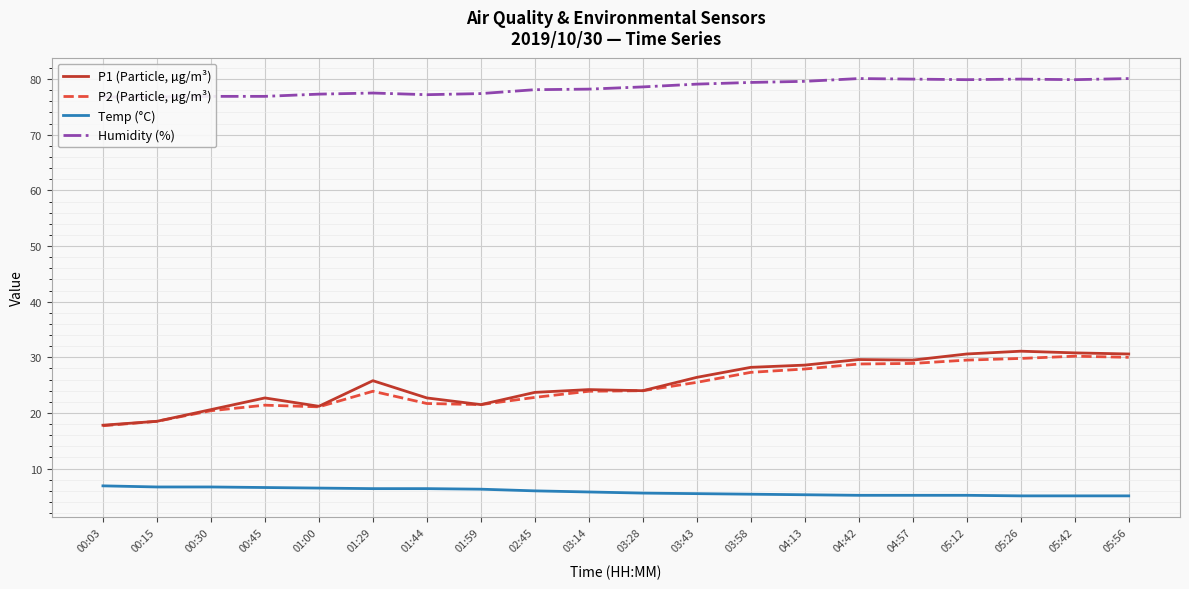

At which category does Humidity (%) reach its first local peak?

01:29